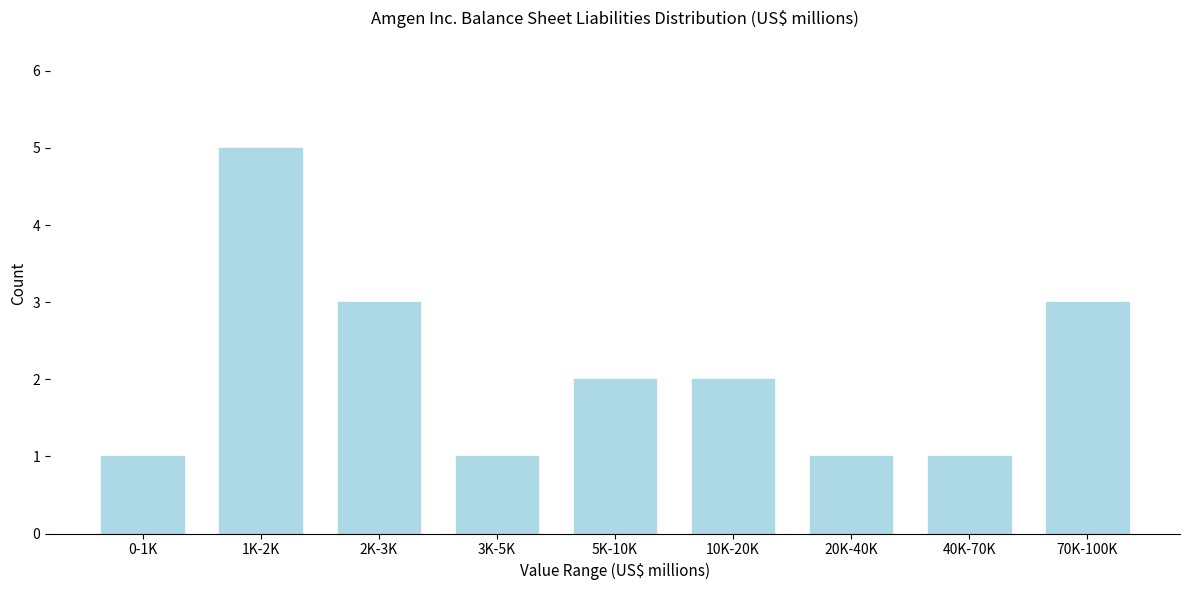

Reading right to left, list all the values displayed in this chart.

3	1	1	2	2	1	3	5	1